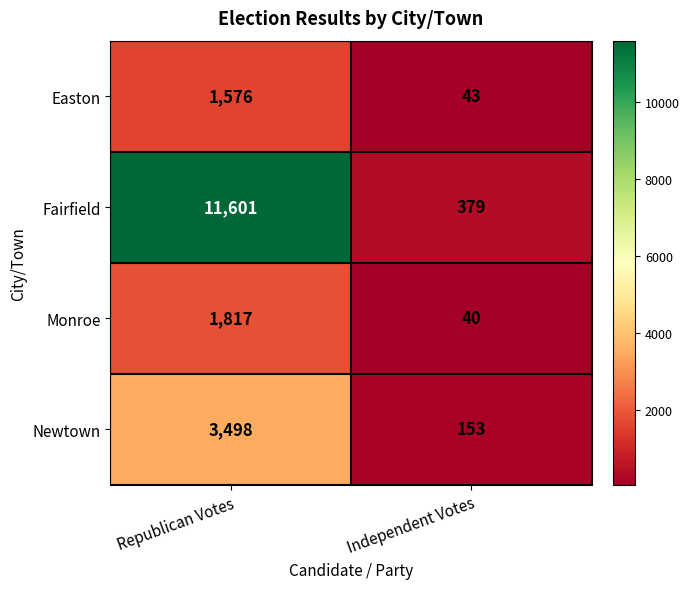

What value does the Easton series have at Independent Votes?

43